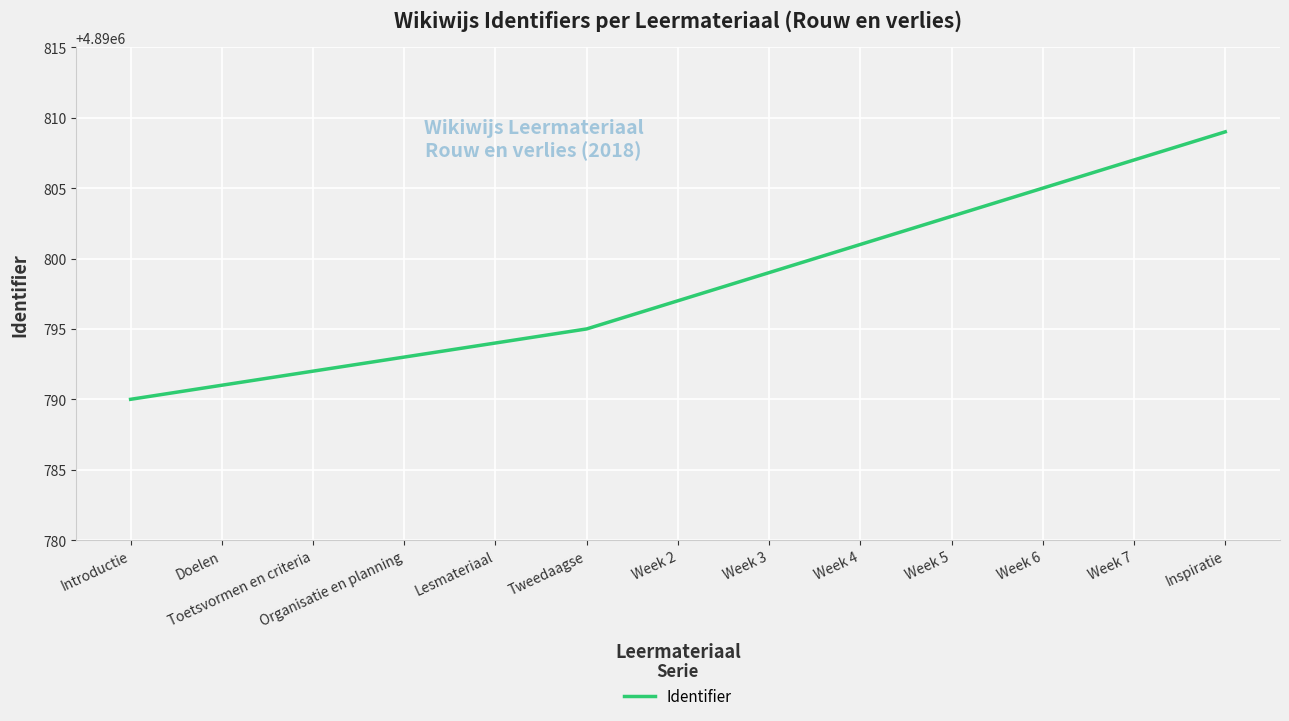

Reading left to right, what are all the values shown in this chart?

4890790	4890791	4890792	4890793	4890794	4890795	4890797	4890799	4890801	4890803	4890805	4890807	4890809